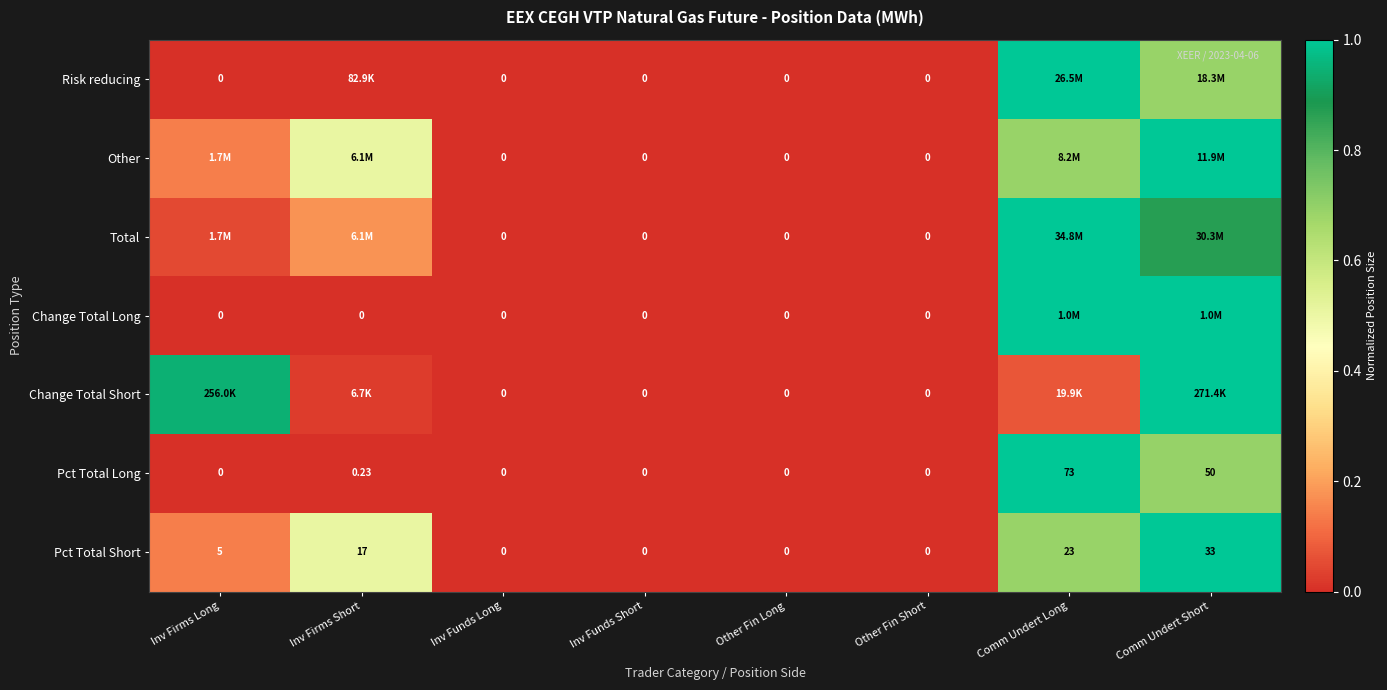

Where is Pct Total Long nearest to the value 36?

Comm Undert Short